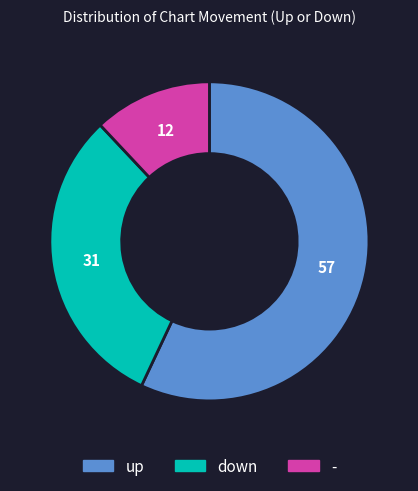

Approximately how many times larger is the value at - compared to down?

0.4